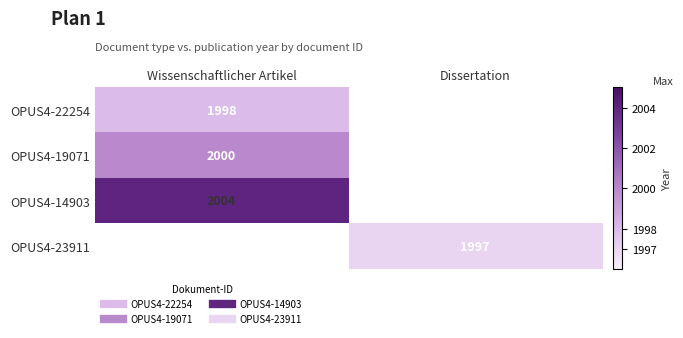

Where is OPUS4-19071 nearest to the value 2000?

Wissenschaftlicher Artikel